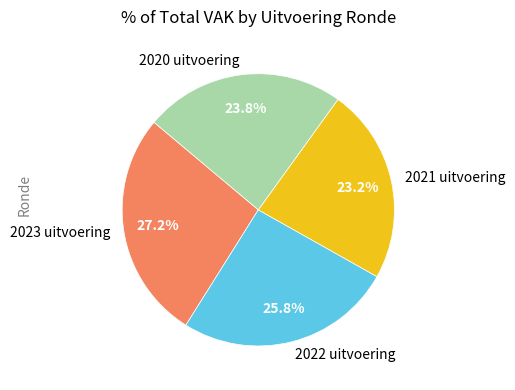

Which slice is the largest?

2023 uitvoering